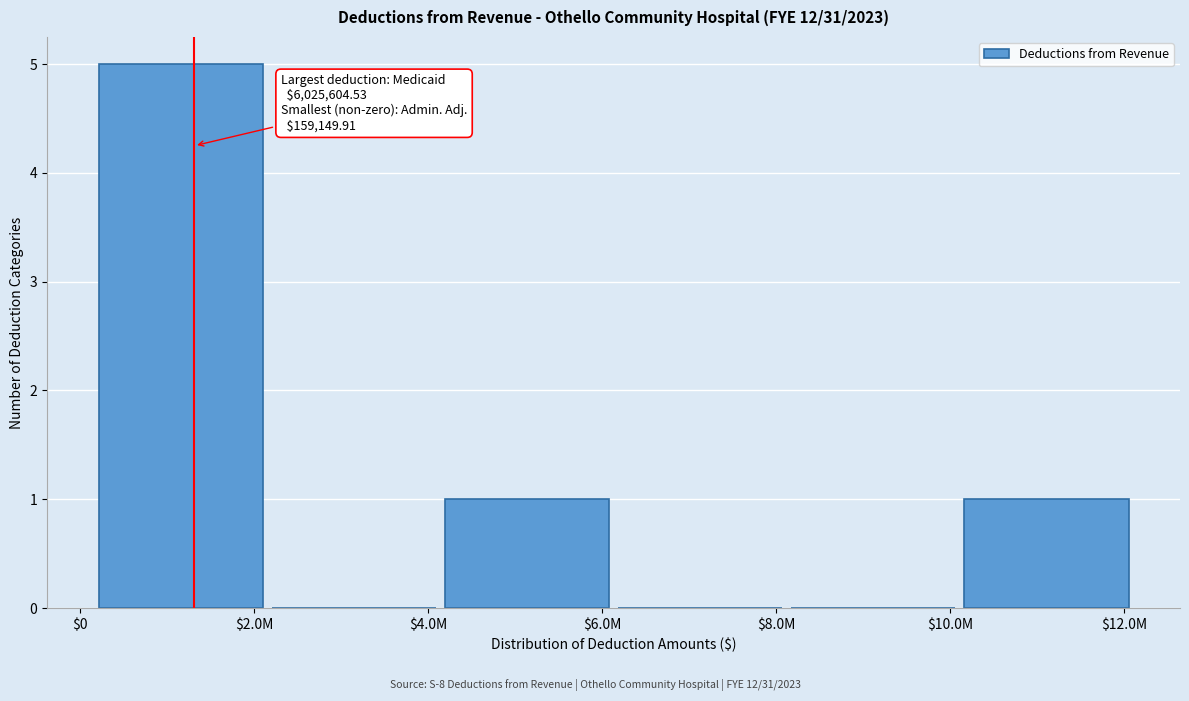

The value at $8.0M is 3. True or false?

False